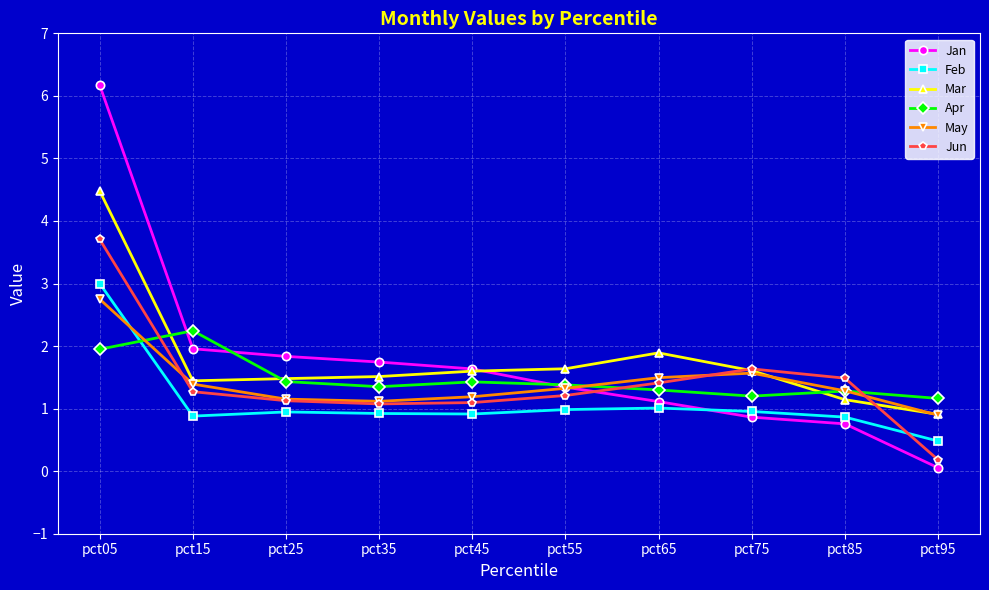

How many lines are shown in the chart?

6